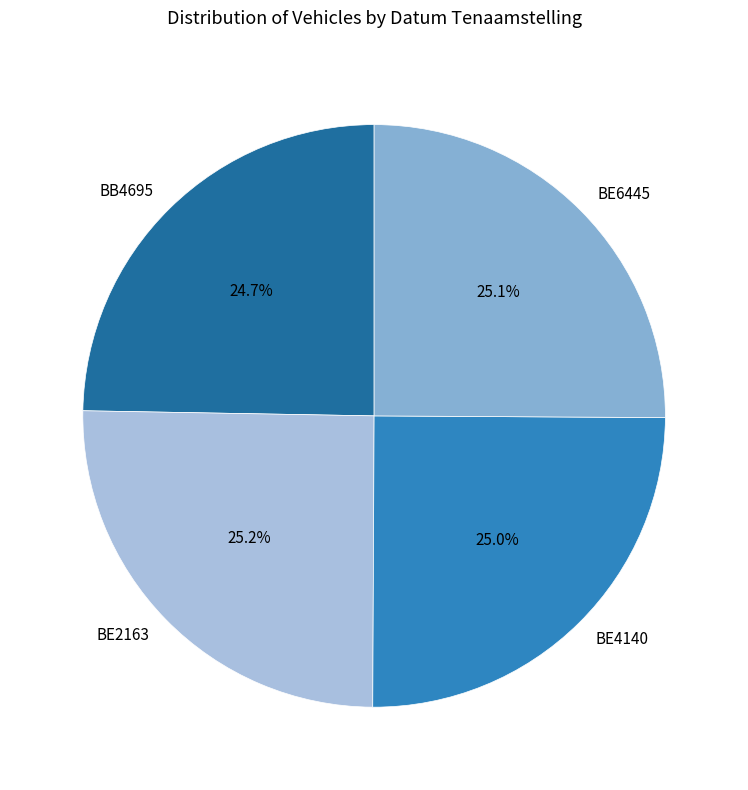

What portion of the pie excludes BE2163?

74.8%